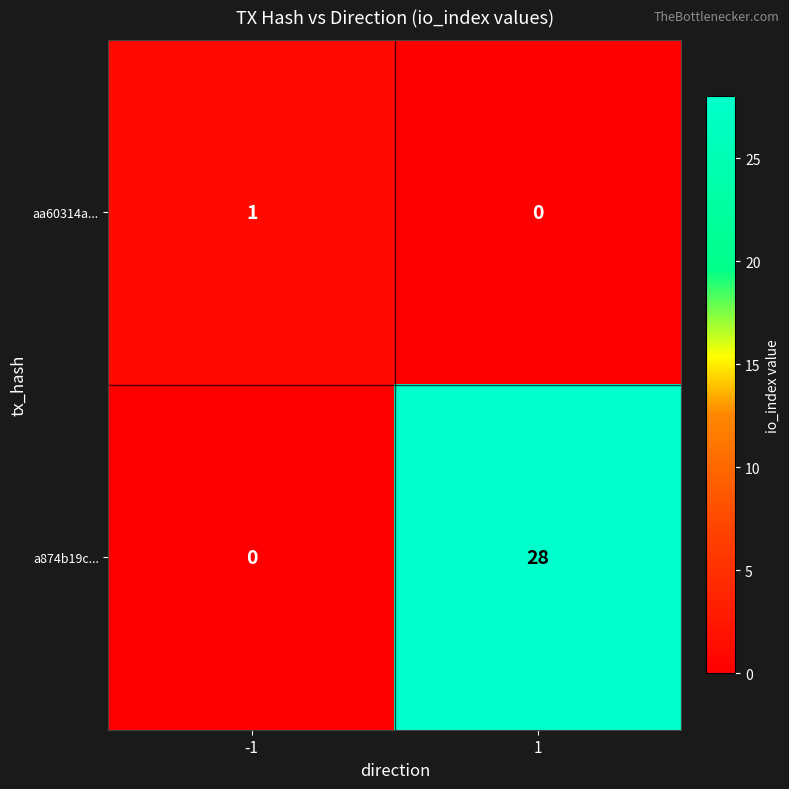

What is the sum of the a874b19c... values at 1 and -1?

28